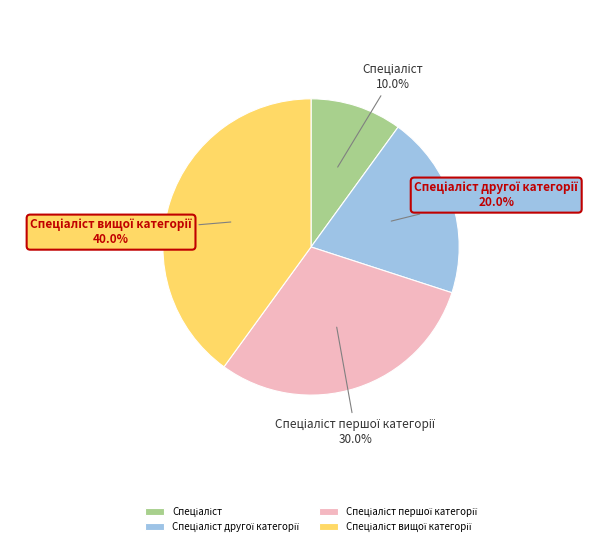

Is there any slice that represents more than half of the pie?

No